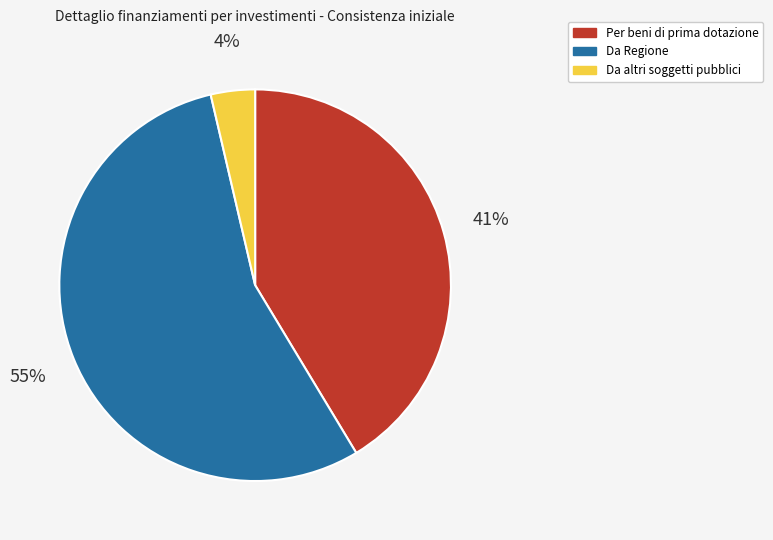

What percentage is the Da Regione slice, to the nearest percent?

55%